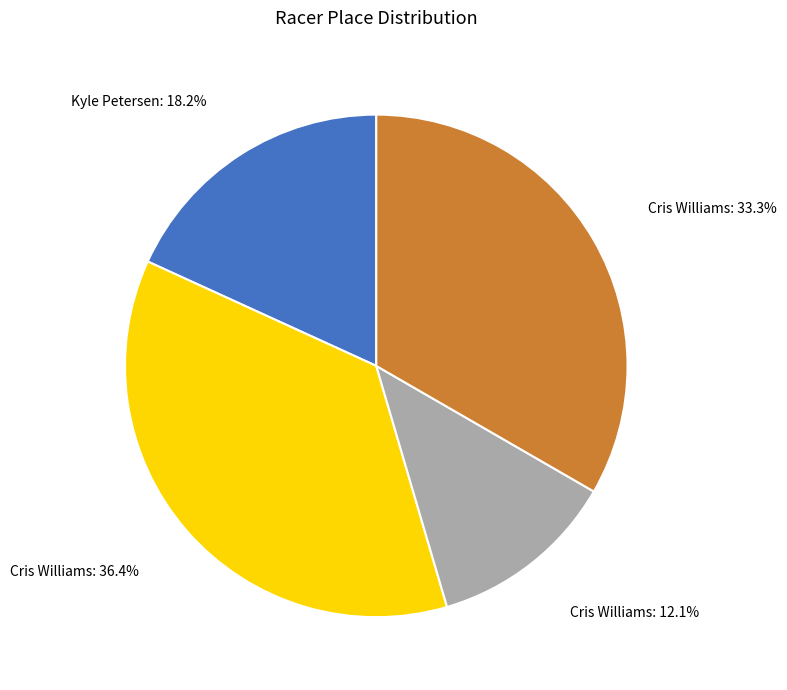

Is there a majority slice in this chart?

No